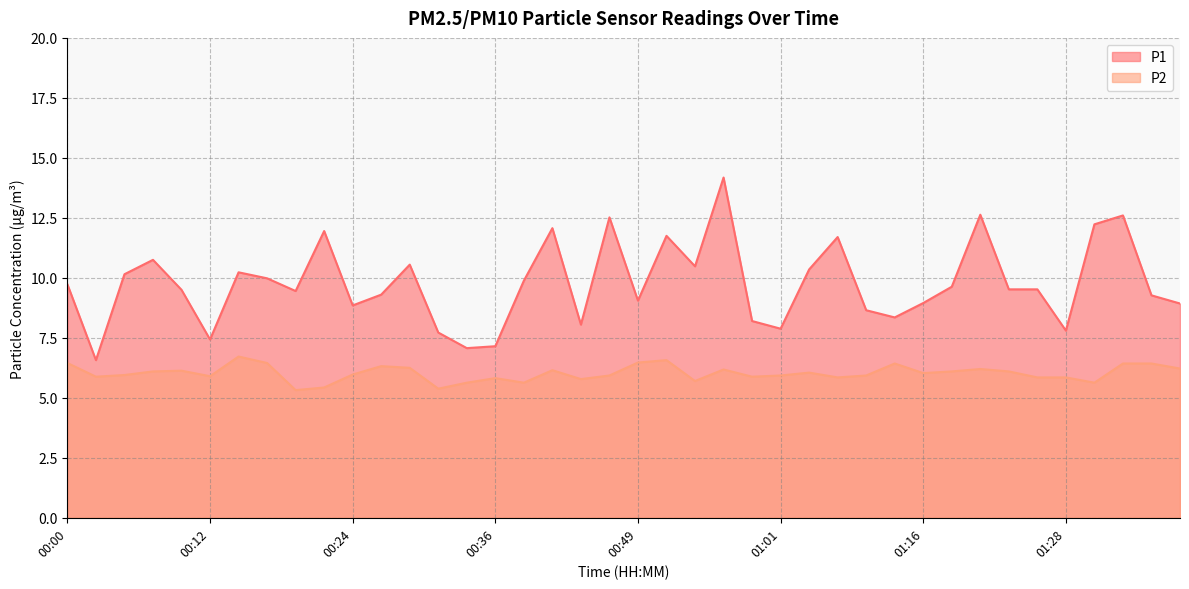

The P2 series shows 2.6 at 01:26. True or false?

False